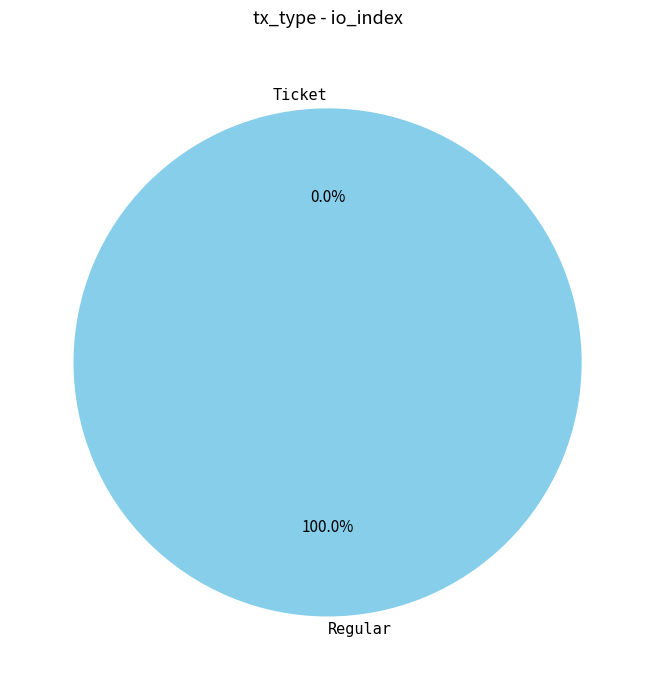

How many segments does this pie chart have?

2